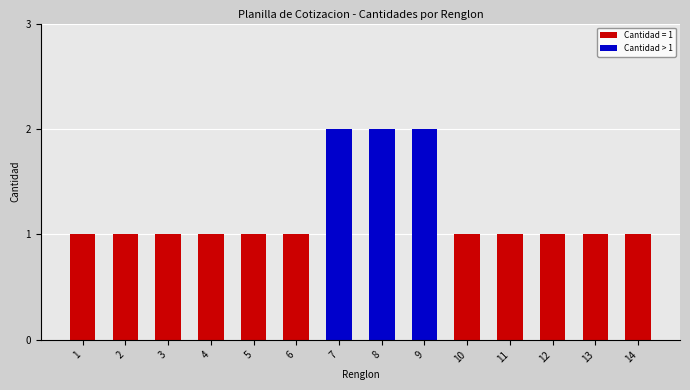

Is it true that the value at 8 is 3?

False